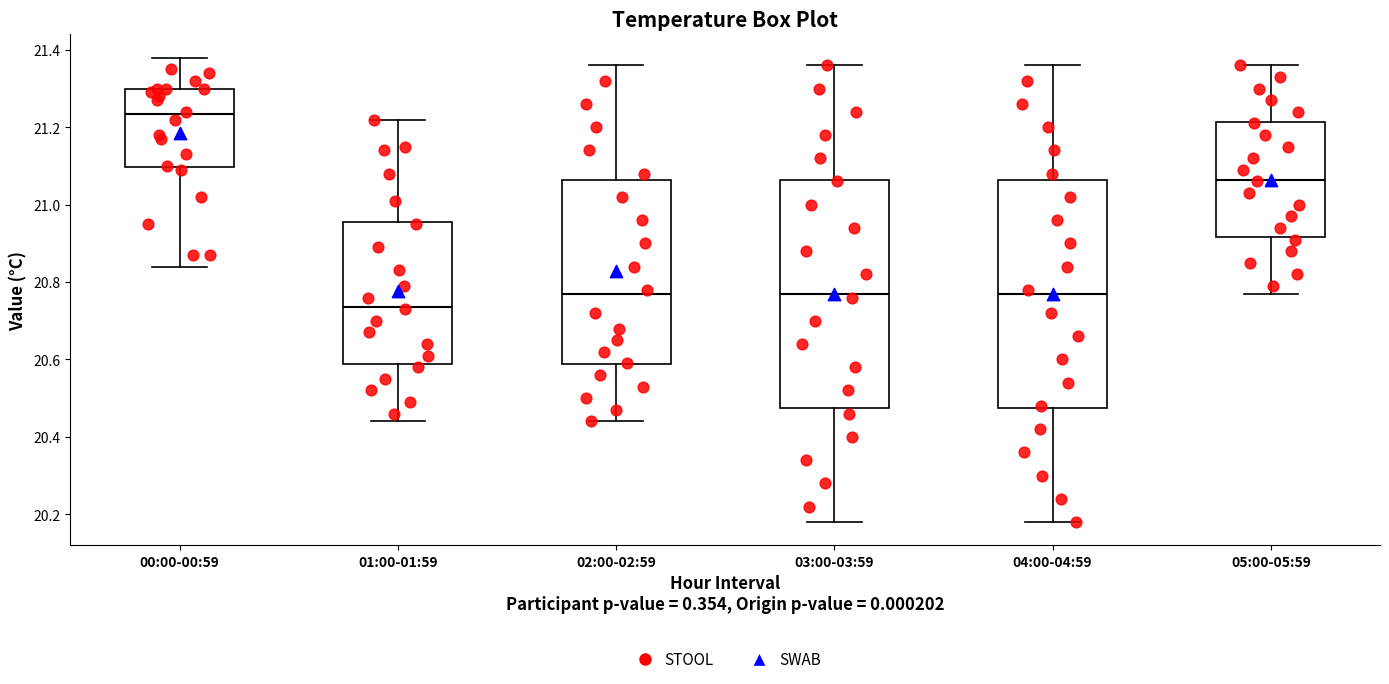

Reading left to right, transcribe this box plot: for each box, give where its median line is, the range the box spans, and where its two whiskers end, as read against the y-axis. The values are not printed on the chart, so give them approximately, as read against the axis.

00:00-00:59: median 21.24, box 21.10 to 21.30, whiskers 20.84 to 21.38
01:00-01:59: median 20.74, box 20.58 to 20.96, whiskers 20.44 to 21.22
02:00-02:59: median 20.78, box 20.58 to 21.06, whiskers 20.44 to 21.36
03:00-03:59: median 20.78, box 20.48 to 21.06, whiskers 20.18 to 21.36
04:00-04:59: median 20.78, box 20.48 to 21.06, whiskers 20.18 to 21.36
05:00-05:59: median 21.06, box 20.92 to 21.22, whiskers 20.78 to 21.36